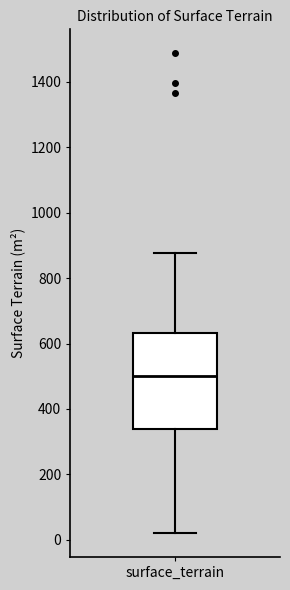

Transcribe this box plot: give where the median line is, the range the box spans, and where the two whiskers end, as read against the y-axis. The values are not printed on the chart, so give them approximately, as read against the axis.

median 500, box 340 to 640, whiskers 20 to 880